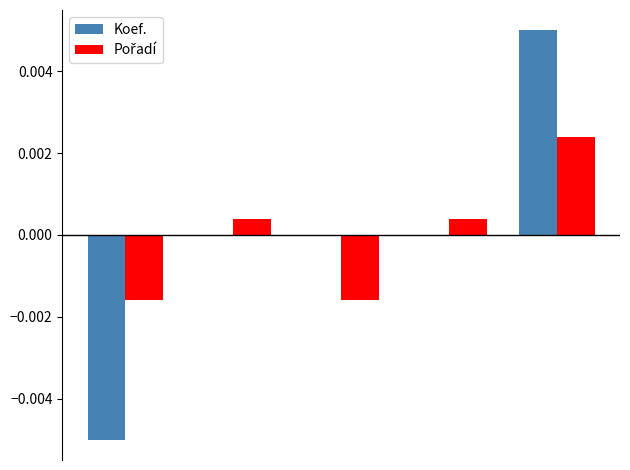

At how many categories does at least one series exceed 0?

3